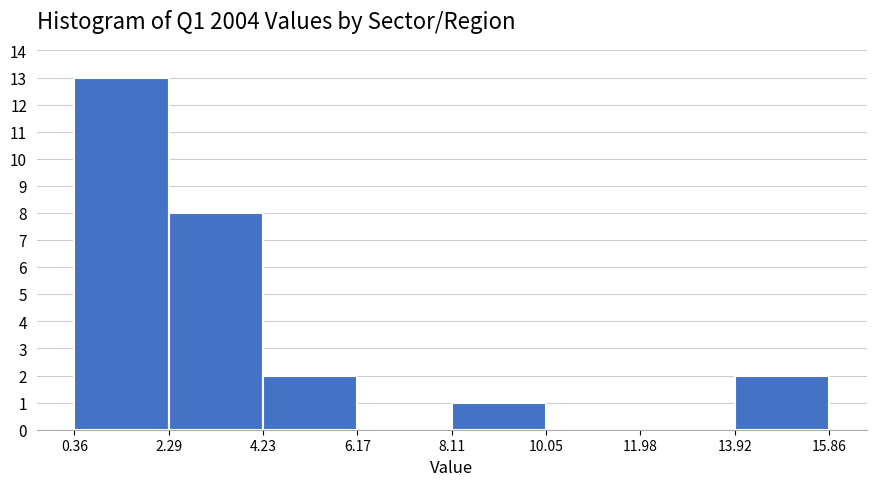

Which range on the x-axis has the tallest bar?

0.36 to 2.29